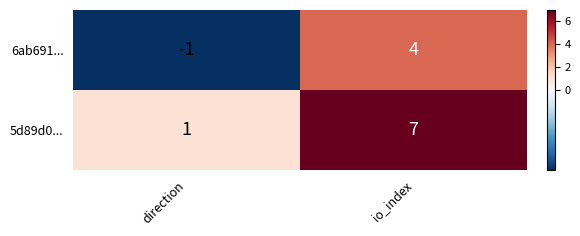

Which series changed the most between direction and io_index?

5d89d0...